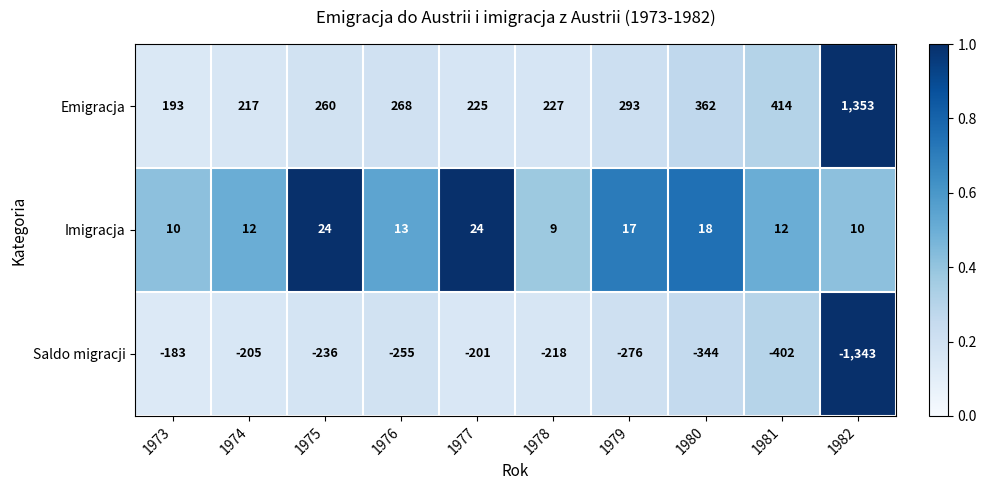

Is it true that Imigracja equals 4 at 1981?

False